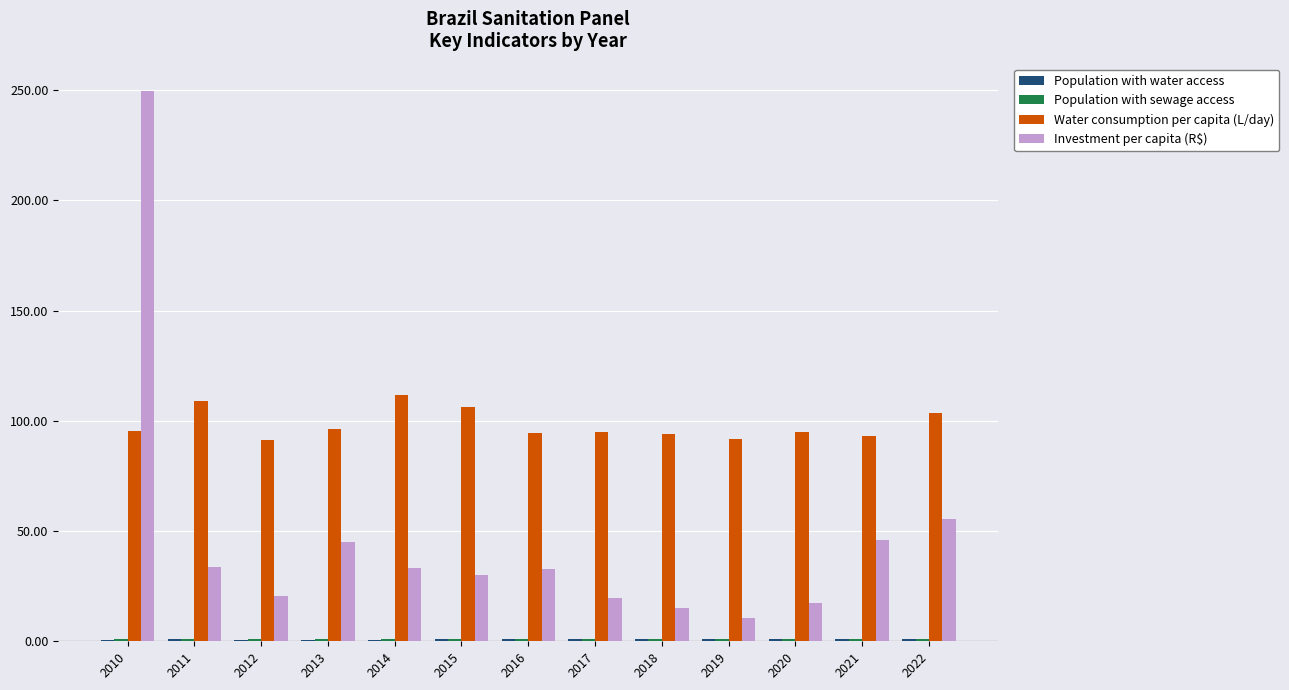

Where is Investment per capita (R$) nearest to the value 130?

2022